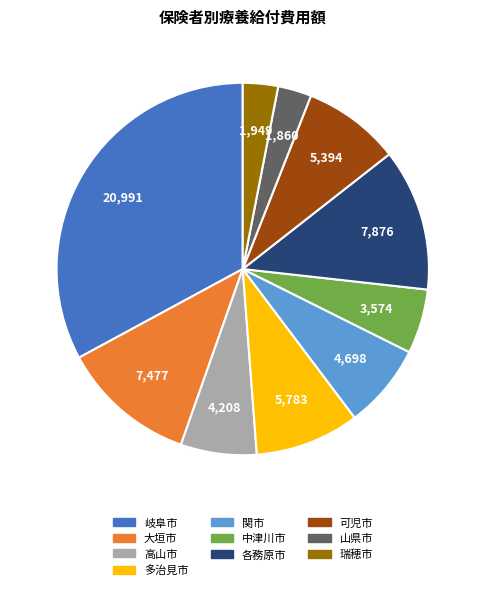

Is it true that 岐阜市 is 25% of the pie?

False